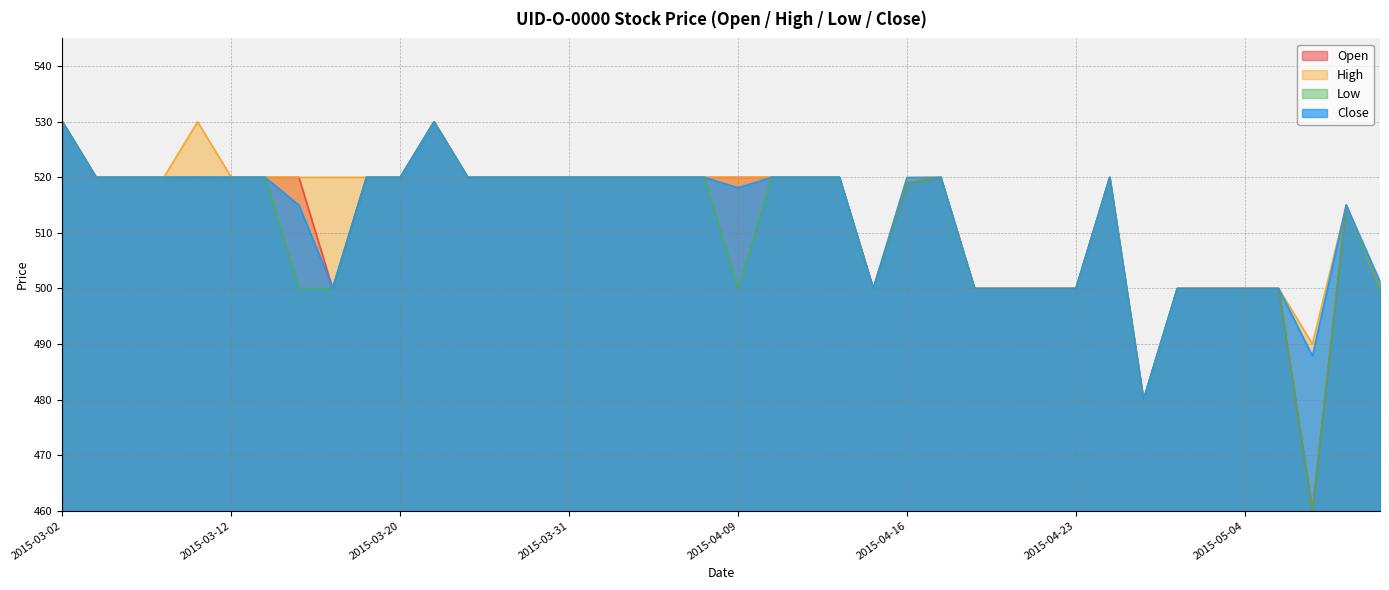

Which series ends up on top after the final intersection of Open and Close?

Close